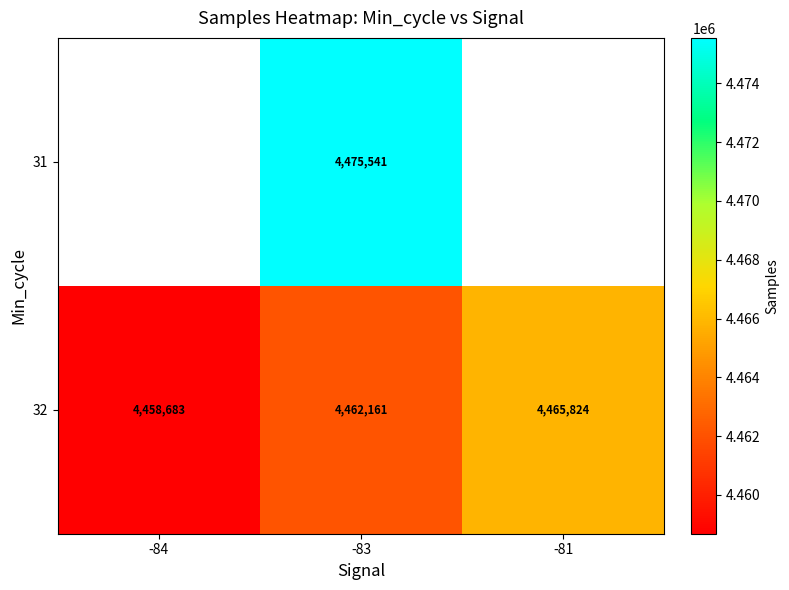

How many data points does each series have?

3